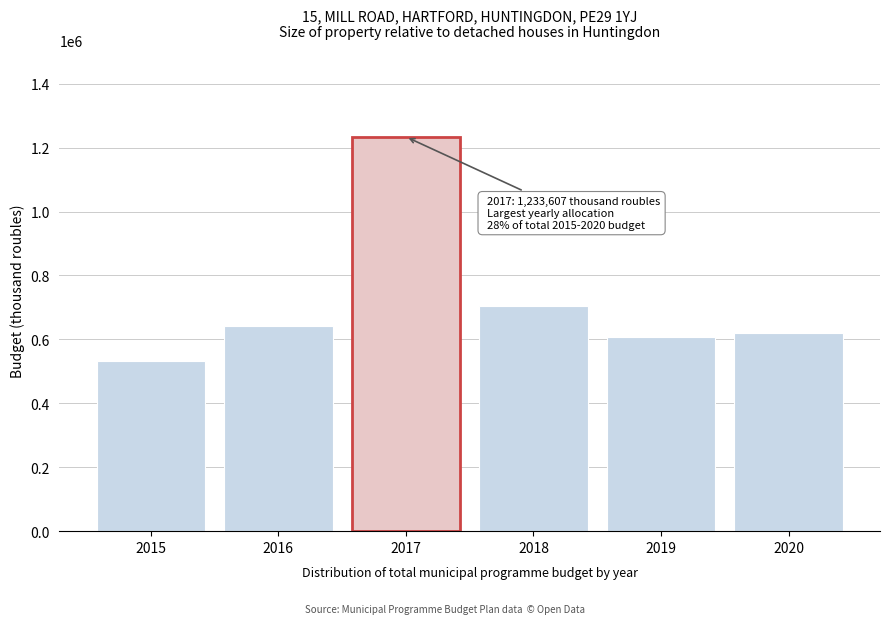

Reading right to left, what are all the values shown in this chart?

618746.8	608663.9	705136.6	1233607.3	643197.2	531339.4